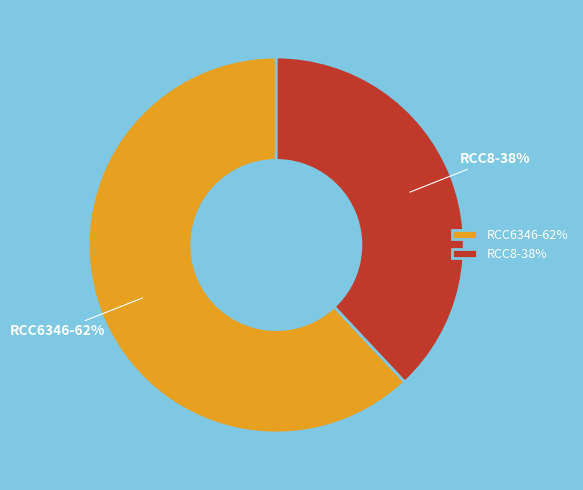

Which slice is the smallest?

RCC8